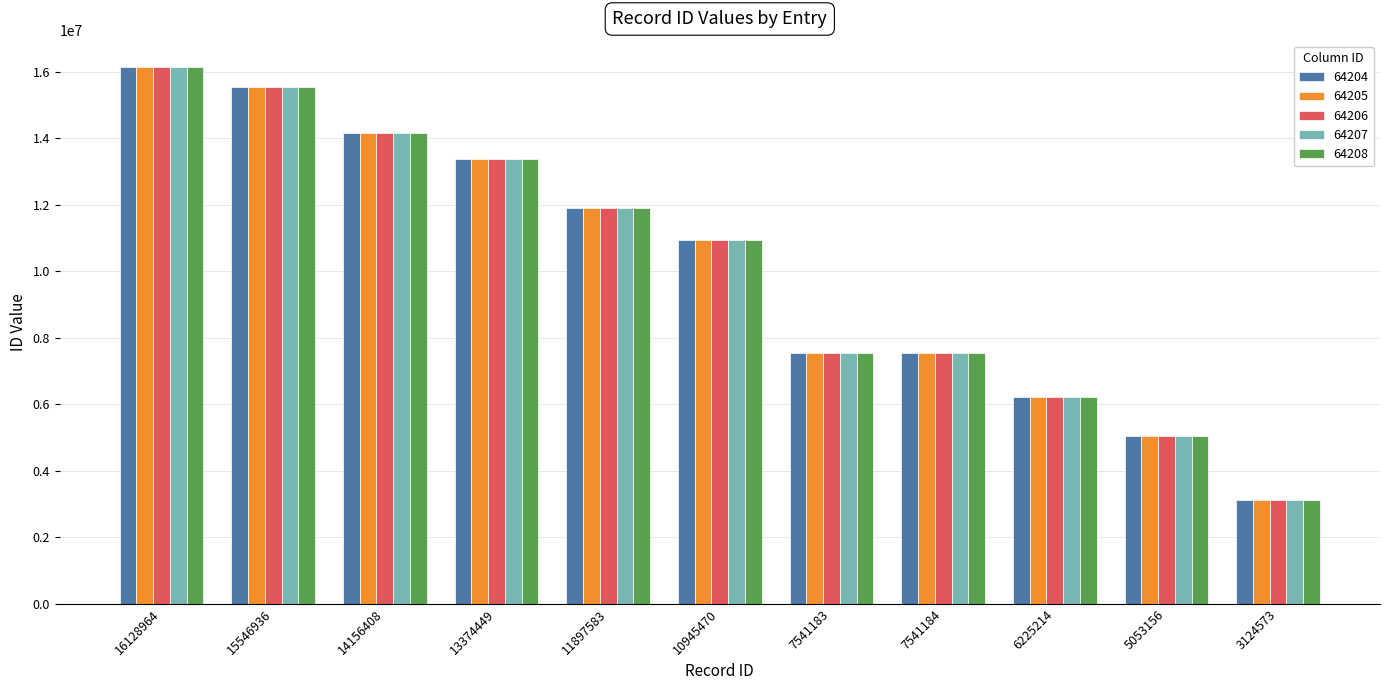

At which category is the sum across all series the highest?

16128964